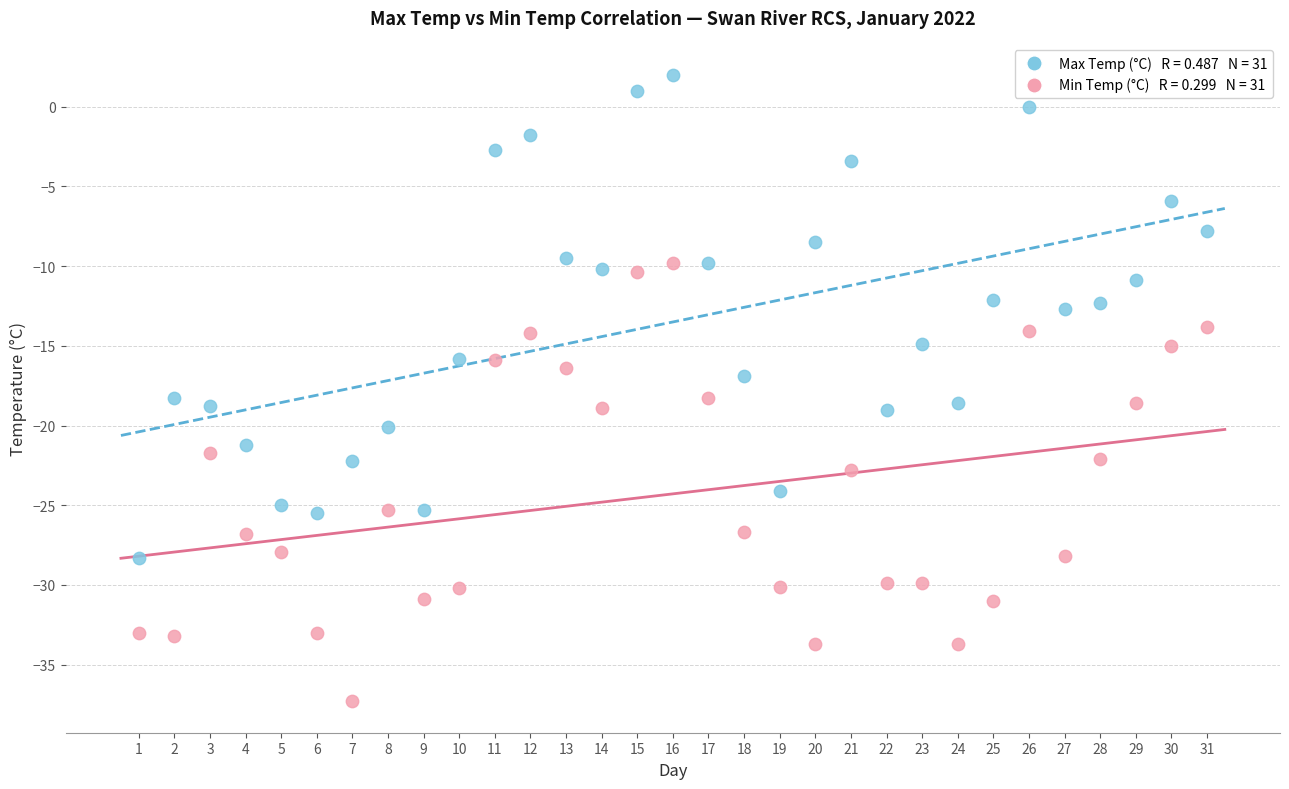

Across all data points, what is the range of Y values (max minus min)?

39.3